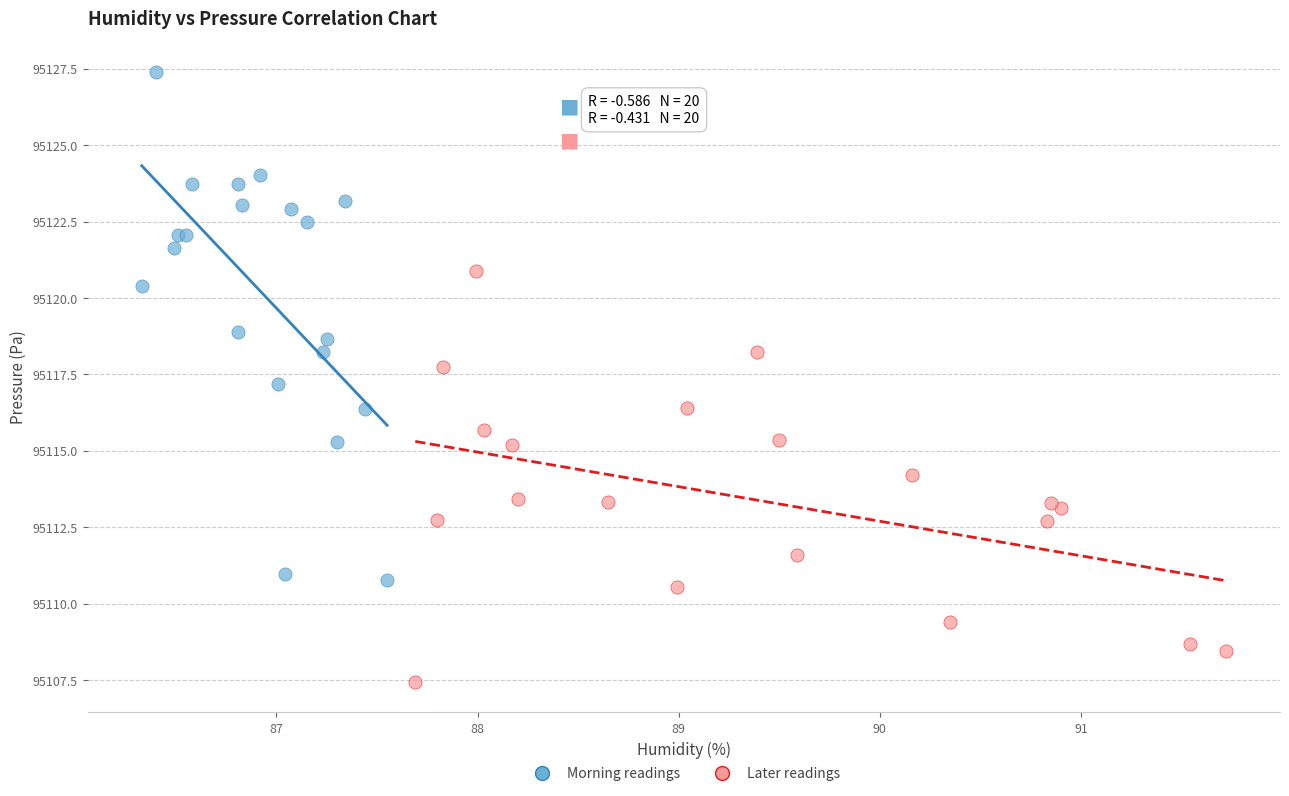

Which series contains the lowest Y value?

Later readings